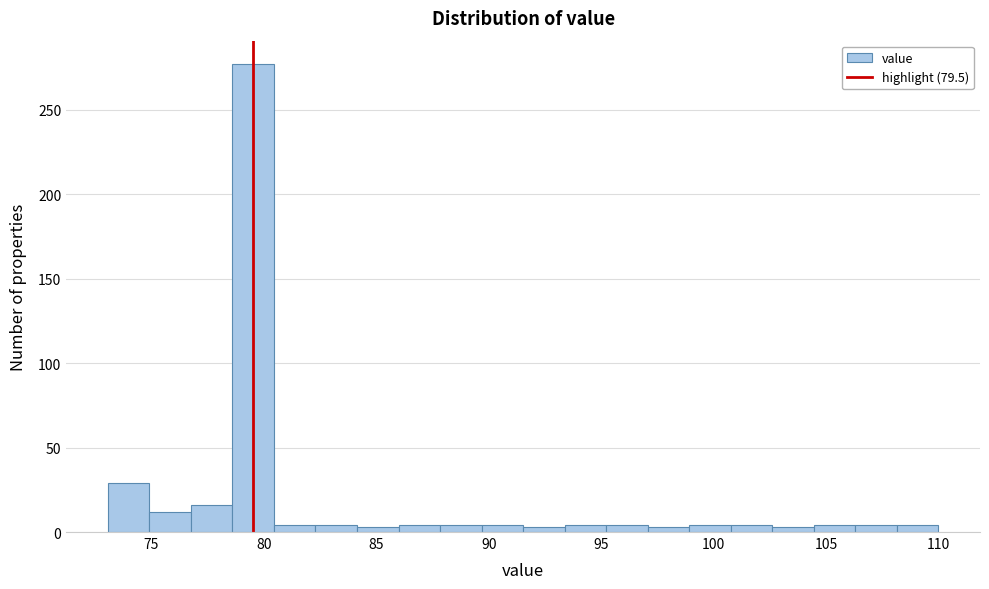

Read against the x-axis, roughly where is the centre of the tallest bar?

79.5